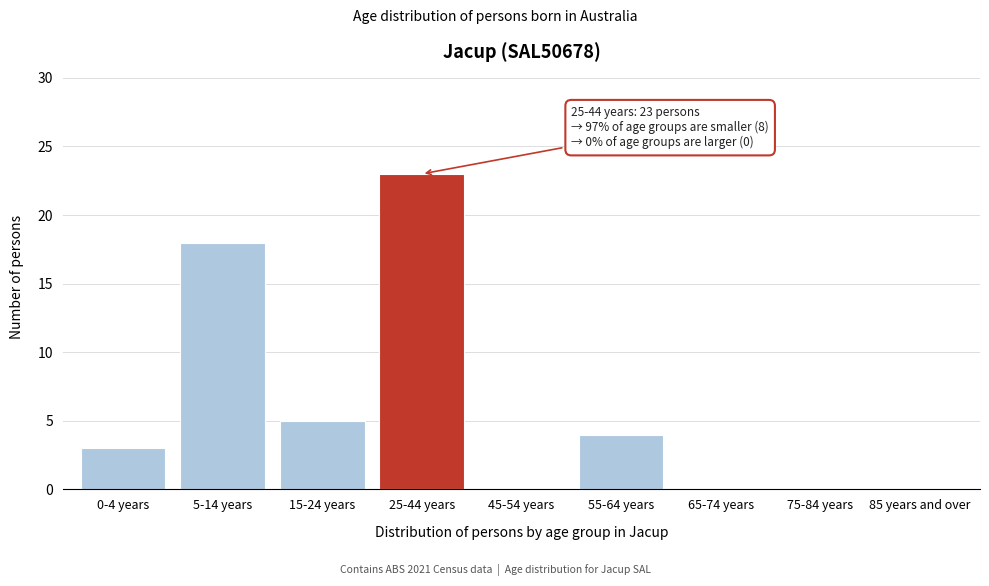

Reading right to left, transcribe all the data shown in this chart.

85 years and over=0	75-84 years=0	65-74 years=0	55-64 years=4	45-54 years=0	25-44 years=23	15-24 years=5	5-14 years=18	0-4 years=3